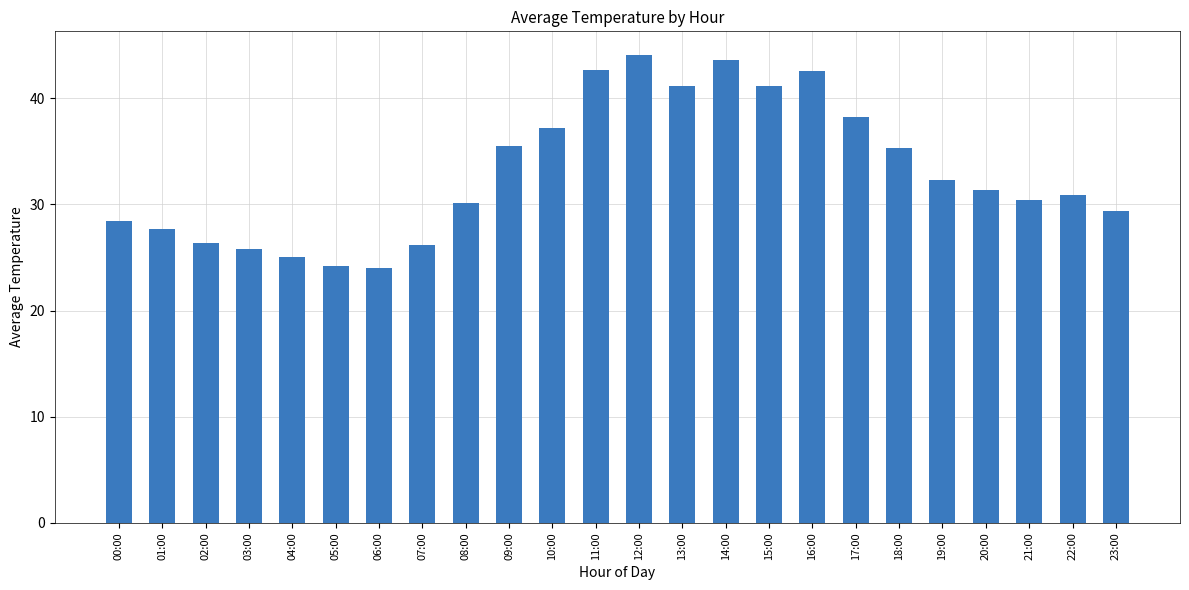

What is the maximum value shown in the chart?

44.1